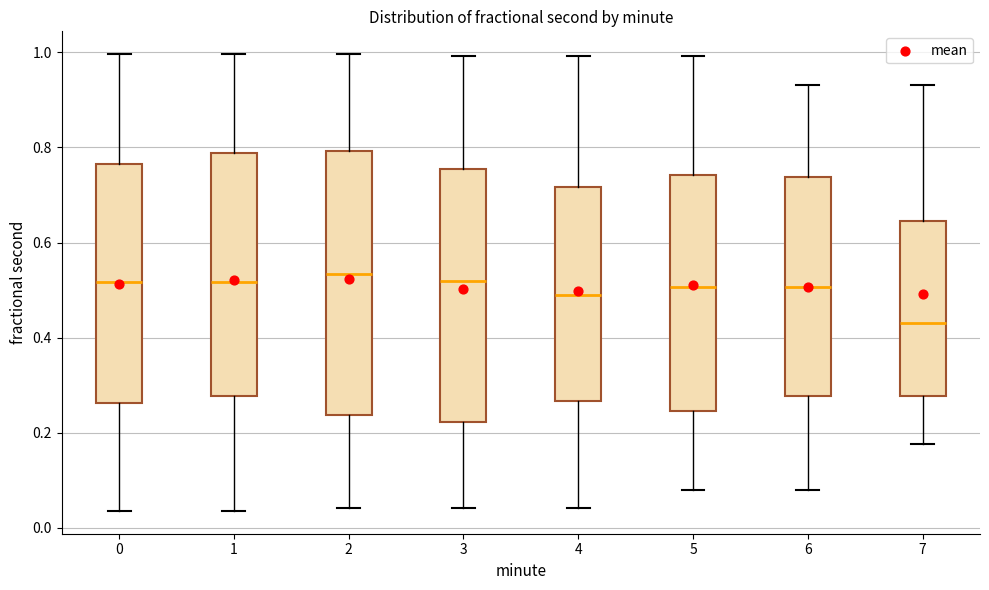

Reading left to right, read every box against the y-axis: the position of its median line, the range the box covers, and the ends of its whiskers. The values are not printed on the chart, so give them approximately, as read against the axis.

0: median 0.52, box 0.26 to 0.76, whiskers 0.04 to 1.00
1: median 0.52, box 0.28 to 0.78, whiskers 0.04 to 1.00
2: median 0.54, box 0.24 to 0.80, whiskers 0.04 to 1.00
3: median 0.52, box 0.22 to 0.76, whiskers 0.04 to 1.00
4: median 0.50, box 0.26 to 0.72, whiskers 0.04 to 1.00
5: median 0.50, box 0.24 to 0.74, whiskers 0.08 to 1.00
6: median 0.50, box 0.28 to 0.74, whiskers 0.08 to 0.94
7: median 0.44, box 0.28 to 0.64, whiskers 0.18 to 0.94